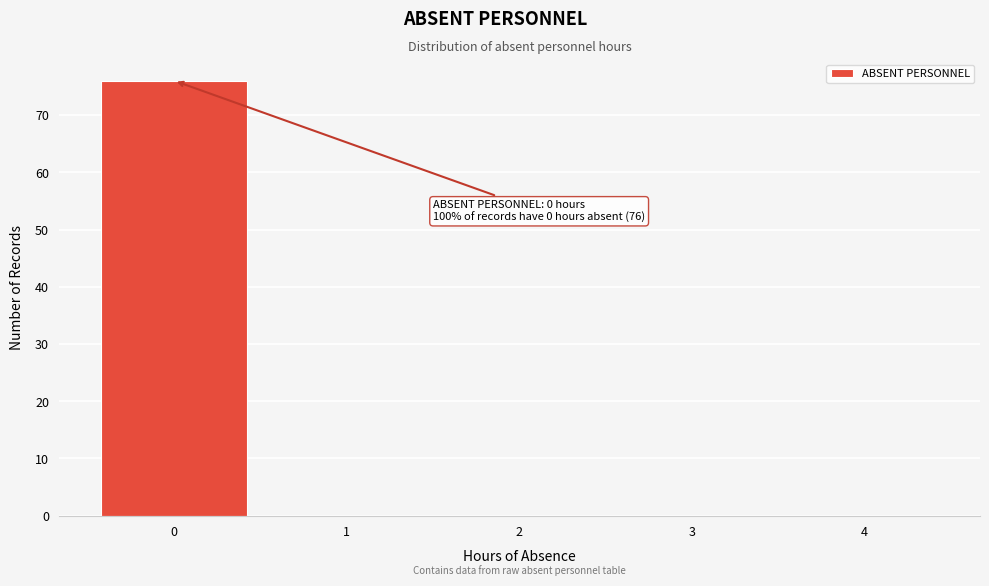

Reading right to left, transcribe all the data shown in this chart.

4=0	3=0	2=0	1=0	0=76